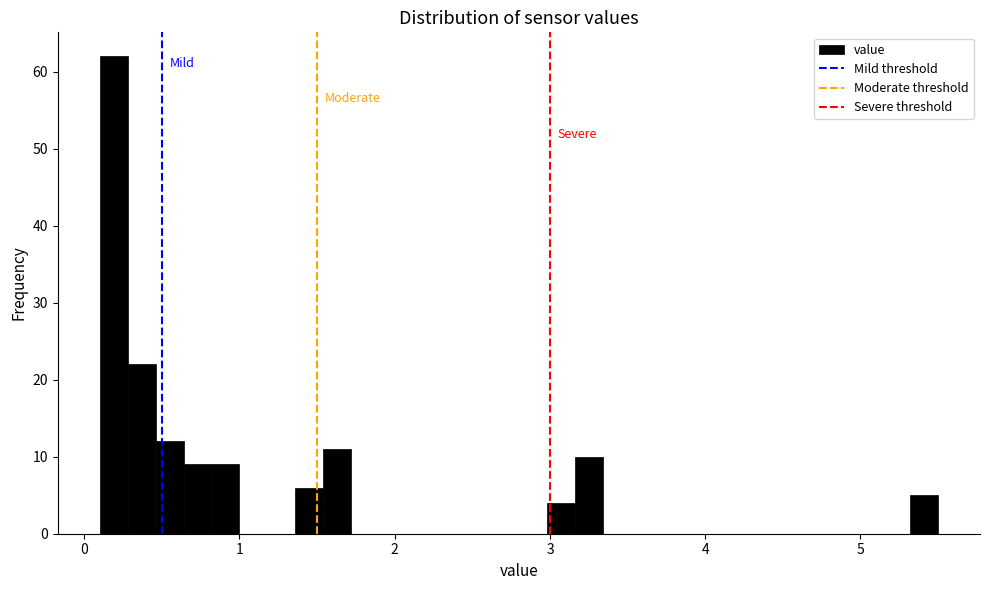

Read against the x-axis, roughly where is the centre of the tallest bar?

0.2